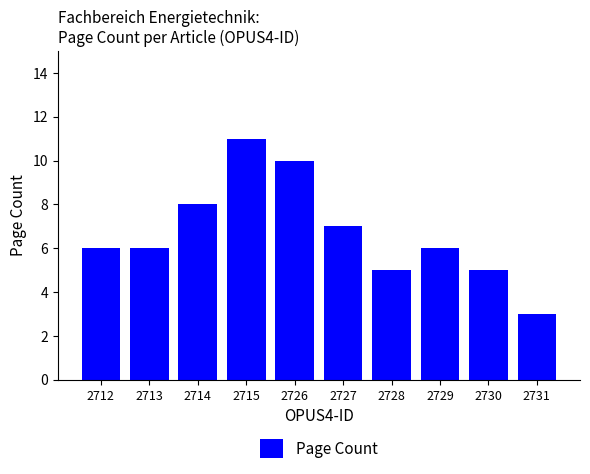

What is the sum of the values at 2728 and 2726?

15